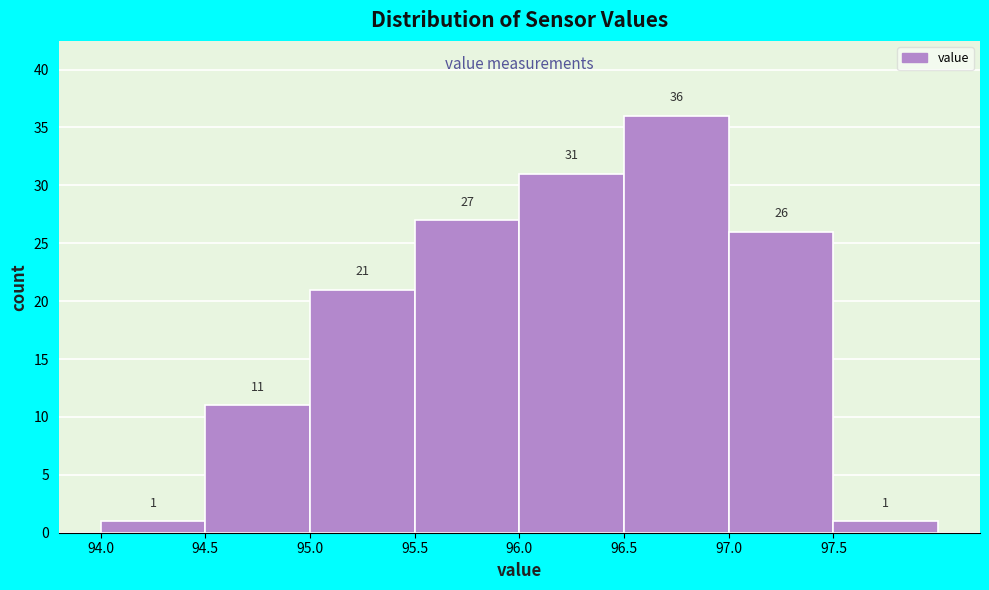

Which range on the x-axis has the tallest bar?

96.5 to 97.0